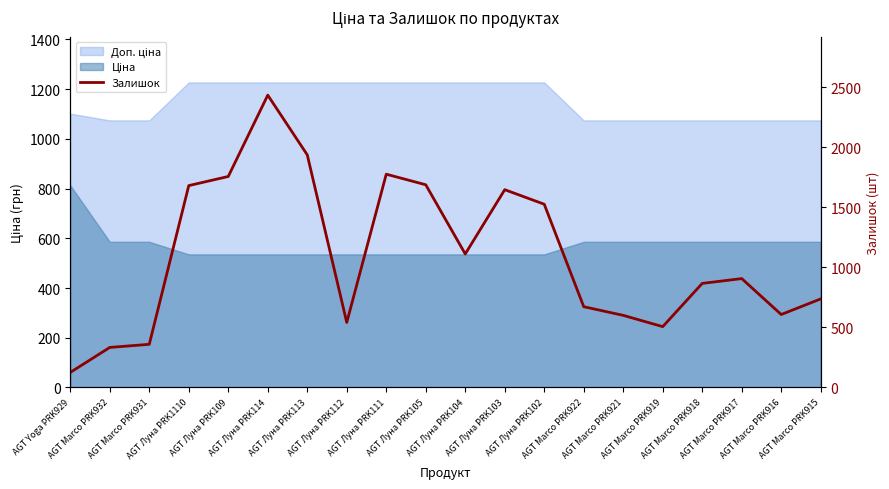

Rank the categories by value from highest to lowest.

AGT Луна PRK114, AGT Луна PRK113, AGT Луна PRK111, AGT Луна PRK109, AGT Луна PRK105, AGT Луна PRK1110, AGT Луна PRK103, AGT Луна PRK102, AGT Луна PRK104, AGT Marco PRK917, AGT Marco PRK918, AGT Marco PRK915, AGT Marco PRK922, AGT Marco PRK916, AGT Marco PRK921, AGT Луна PRK112, AGT Marco PRK919, AGT Marco PRK931, AGT Marco PRK932, AGT Yoga PRK929